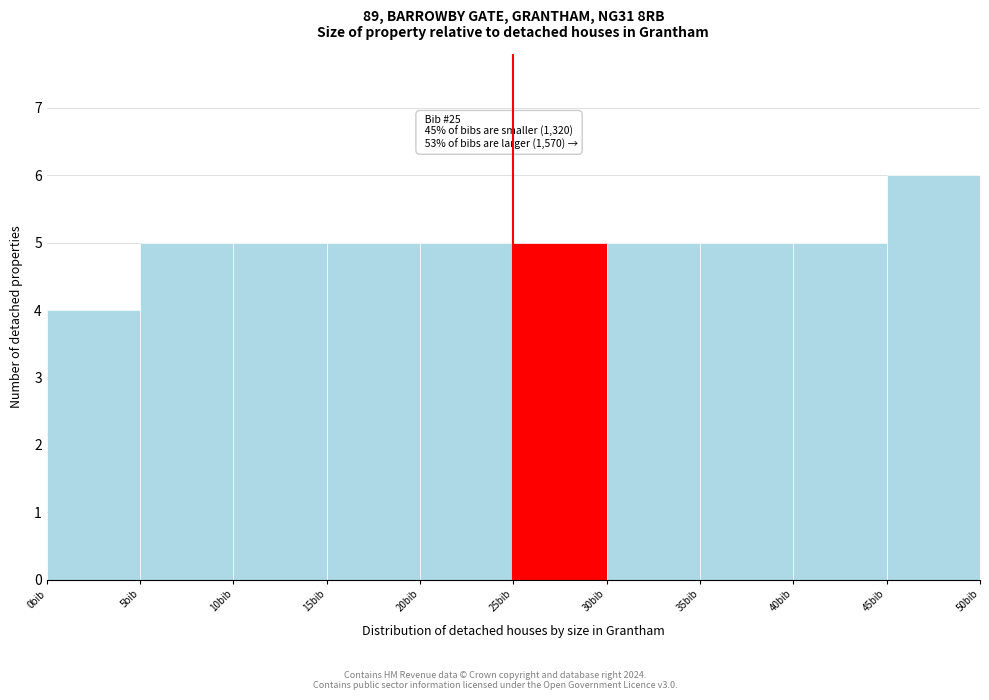

Which range on the x-axis has the tallest bar?

45 to 50